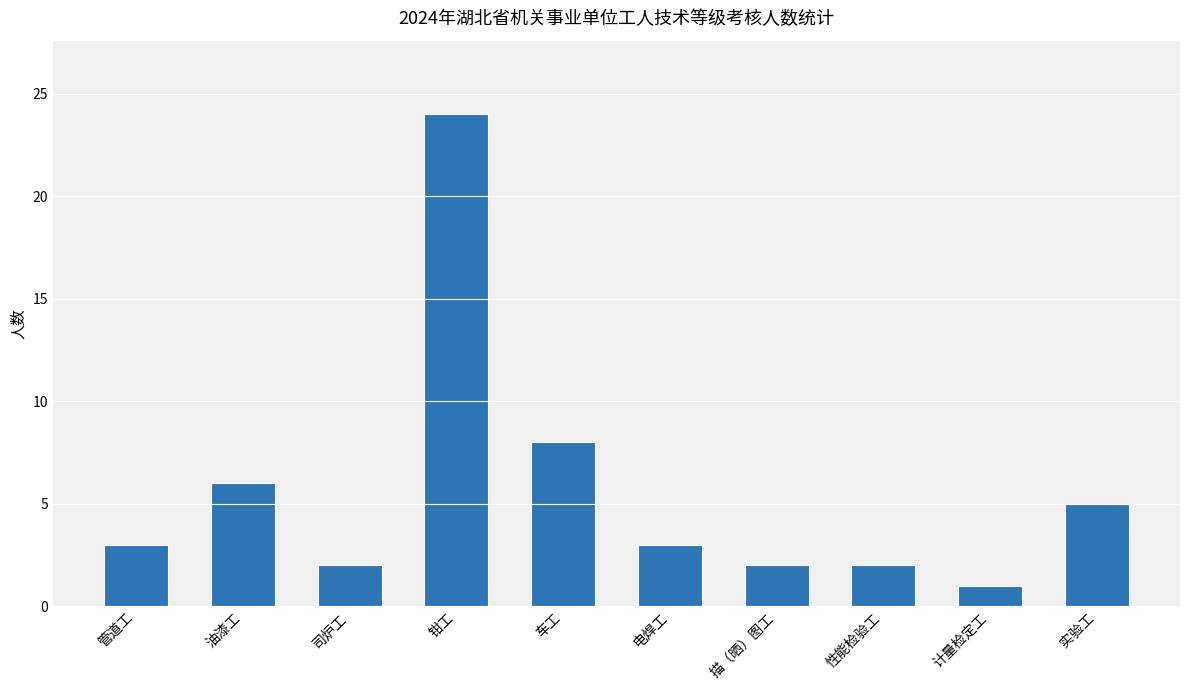

Approximately how many times larger is the value at 钳工 compared to 管道工?

8.0